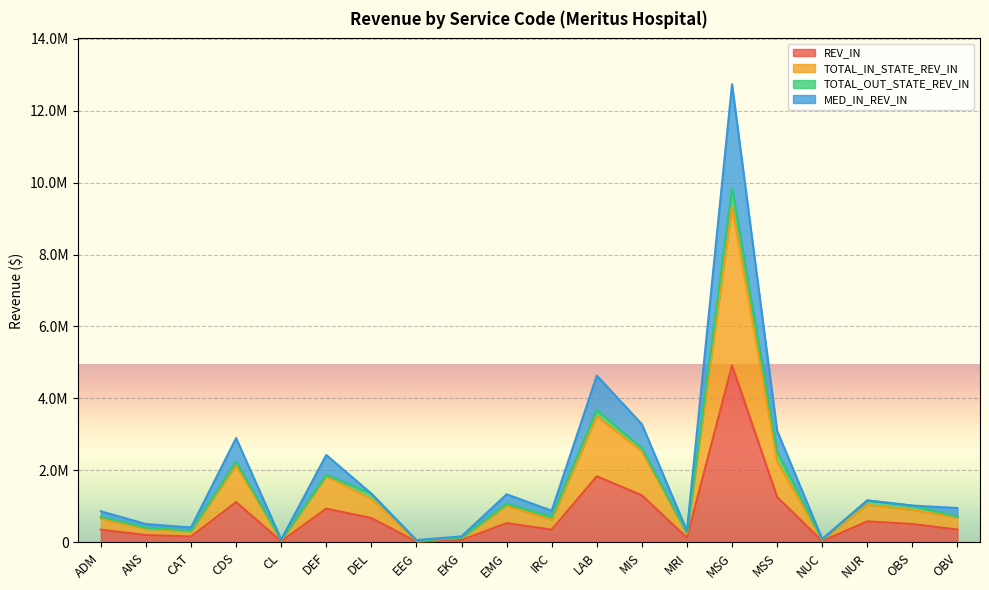

Which has a higher value, DEF or CDS?

CDS